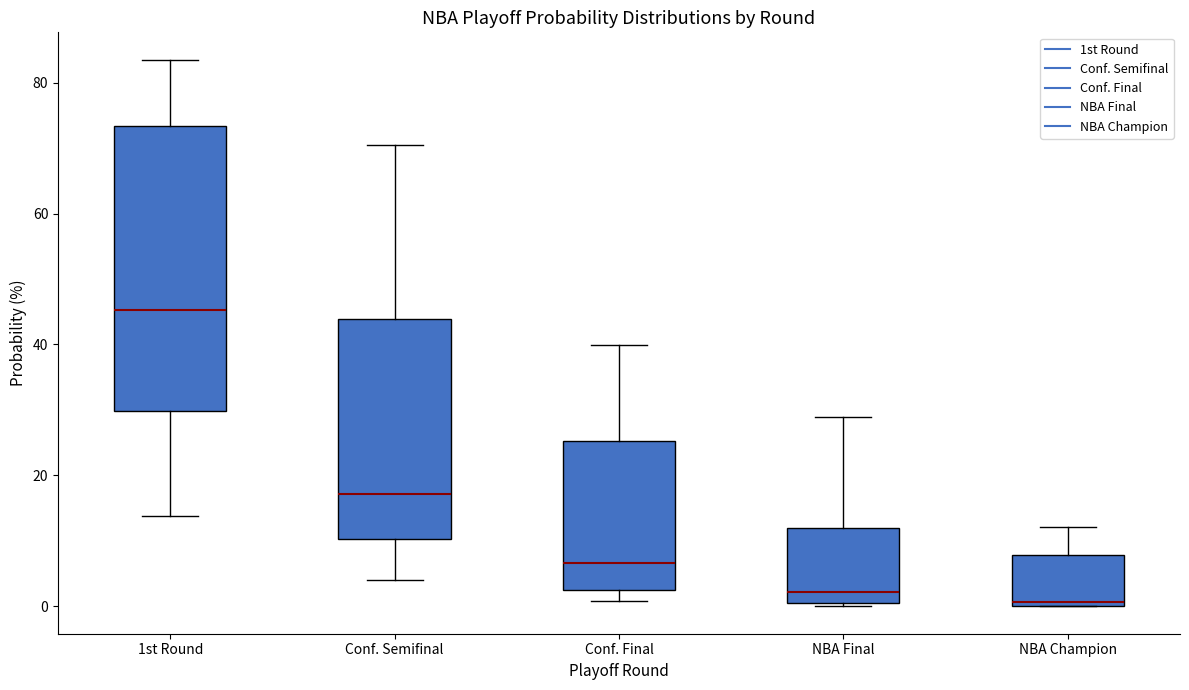

Reading left to right, transcribe this box plot: for each box, give where its median line is, the range the box spans, and where its two whiskers end, as read against the y-axis. The values are not printed on the chart, so give them approximately, as read against the axis.

1st Round: median 46, box 30 to 74, whiskers 14 to 84
Conf. Semifinal: median 18, box 10 to 44, whiskers 4 to 70
Conf. Final: median 6, box 2 to 26, whiskers 0 to 40
NBA Final: median 2, box 0 to 12, whiskers 0 to 28
NBA Champion: median 0, box 0 to 8, whiskers 0 to 12